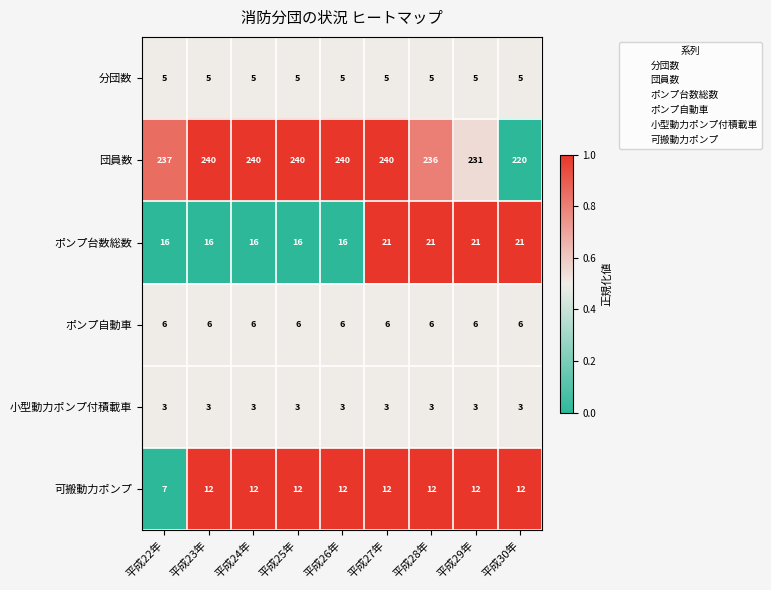

Which series has the largest total across all categories?

団員数